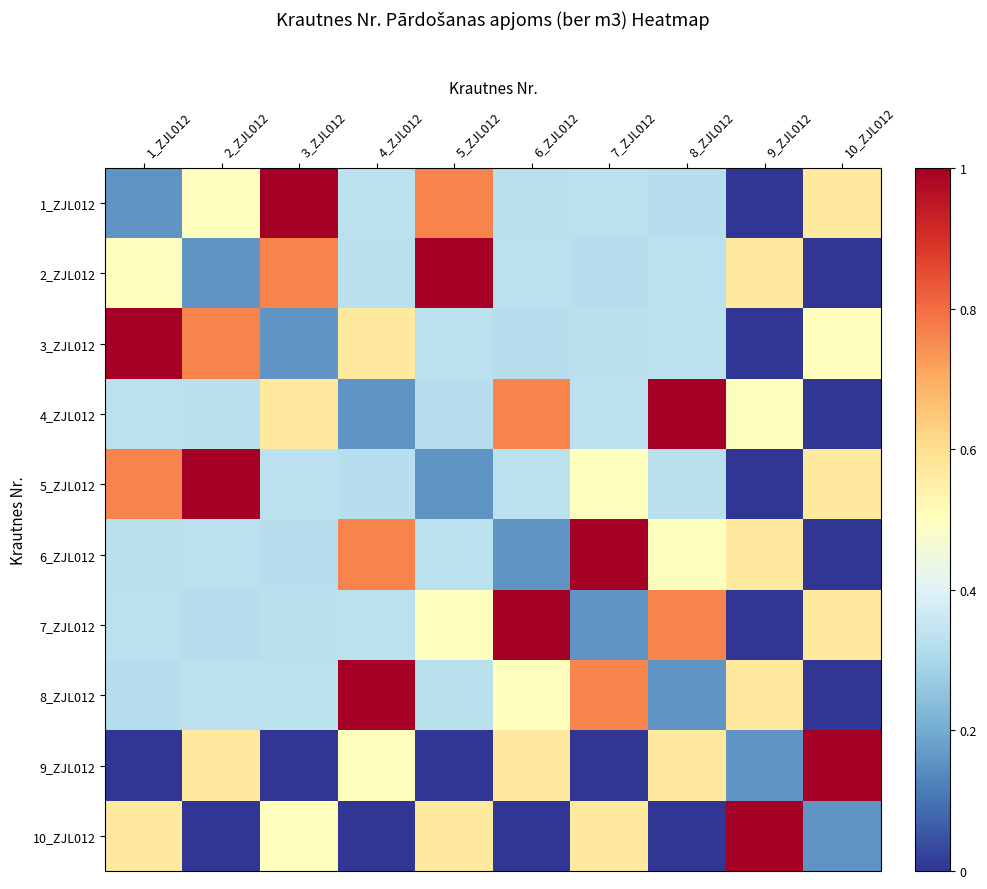

List the series in order of their peak value, highest first.

1_ZJL012, 2_ZJL012, 3_ZJL012, 4_ZJL012, 5_ZJL012, 6_ZJL012, 7_ZJL012, 8_ZJL012, 9_ZJL012, 10_ZJL012